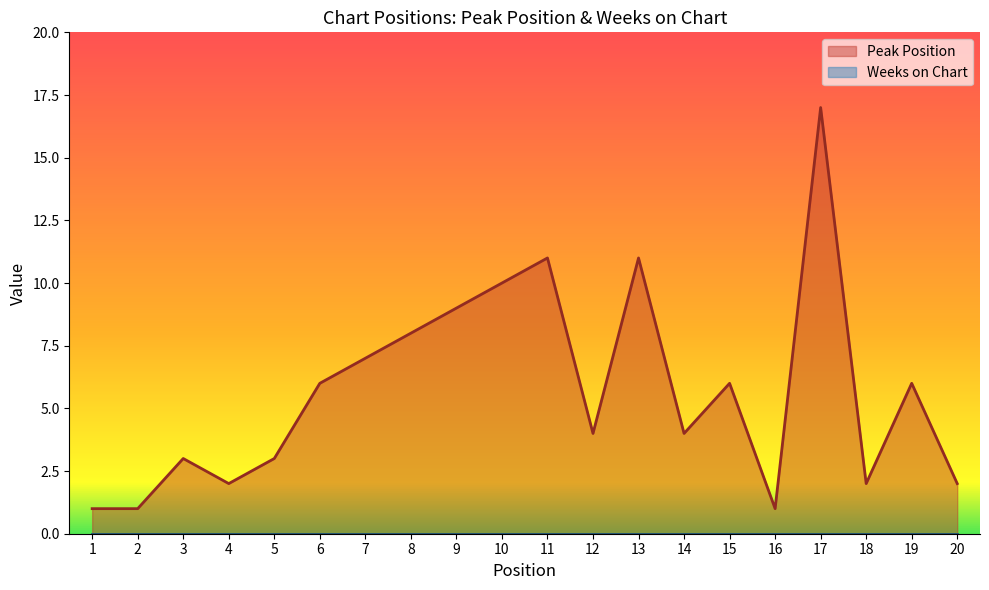

At which category does the chart reach its minimum across all series?

1